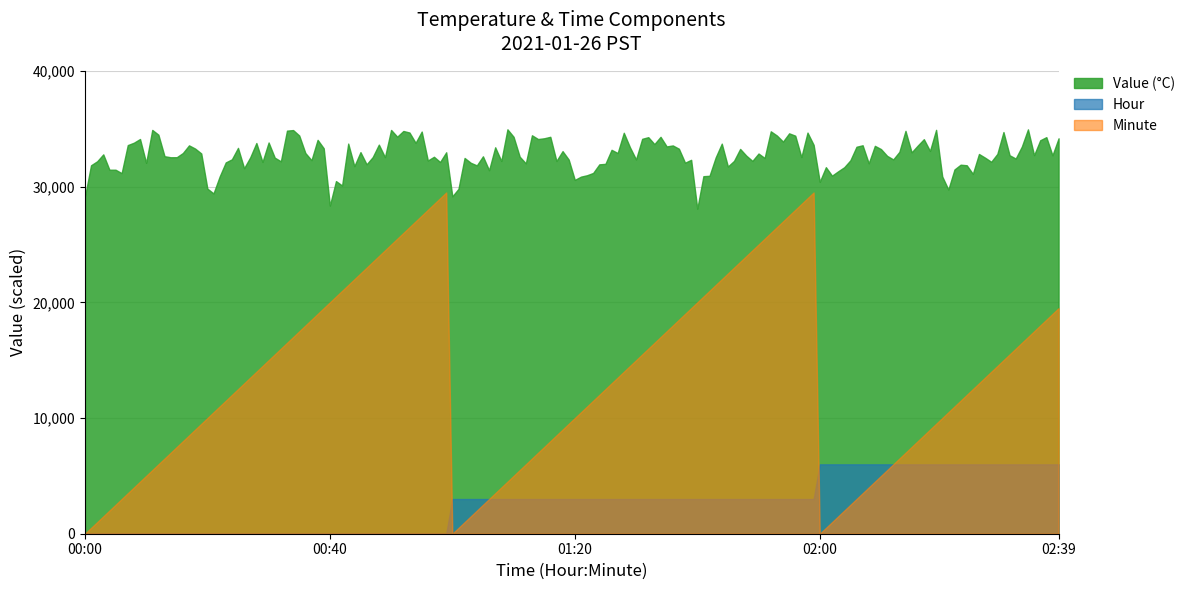

Which series has the widest spread of values?

Minute